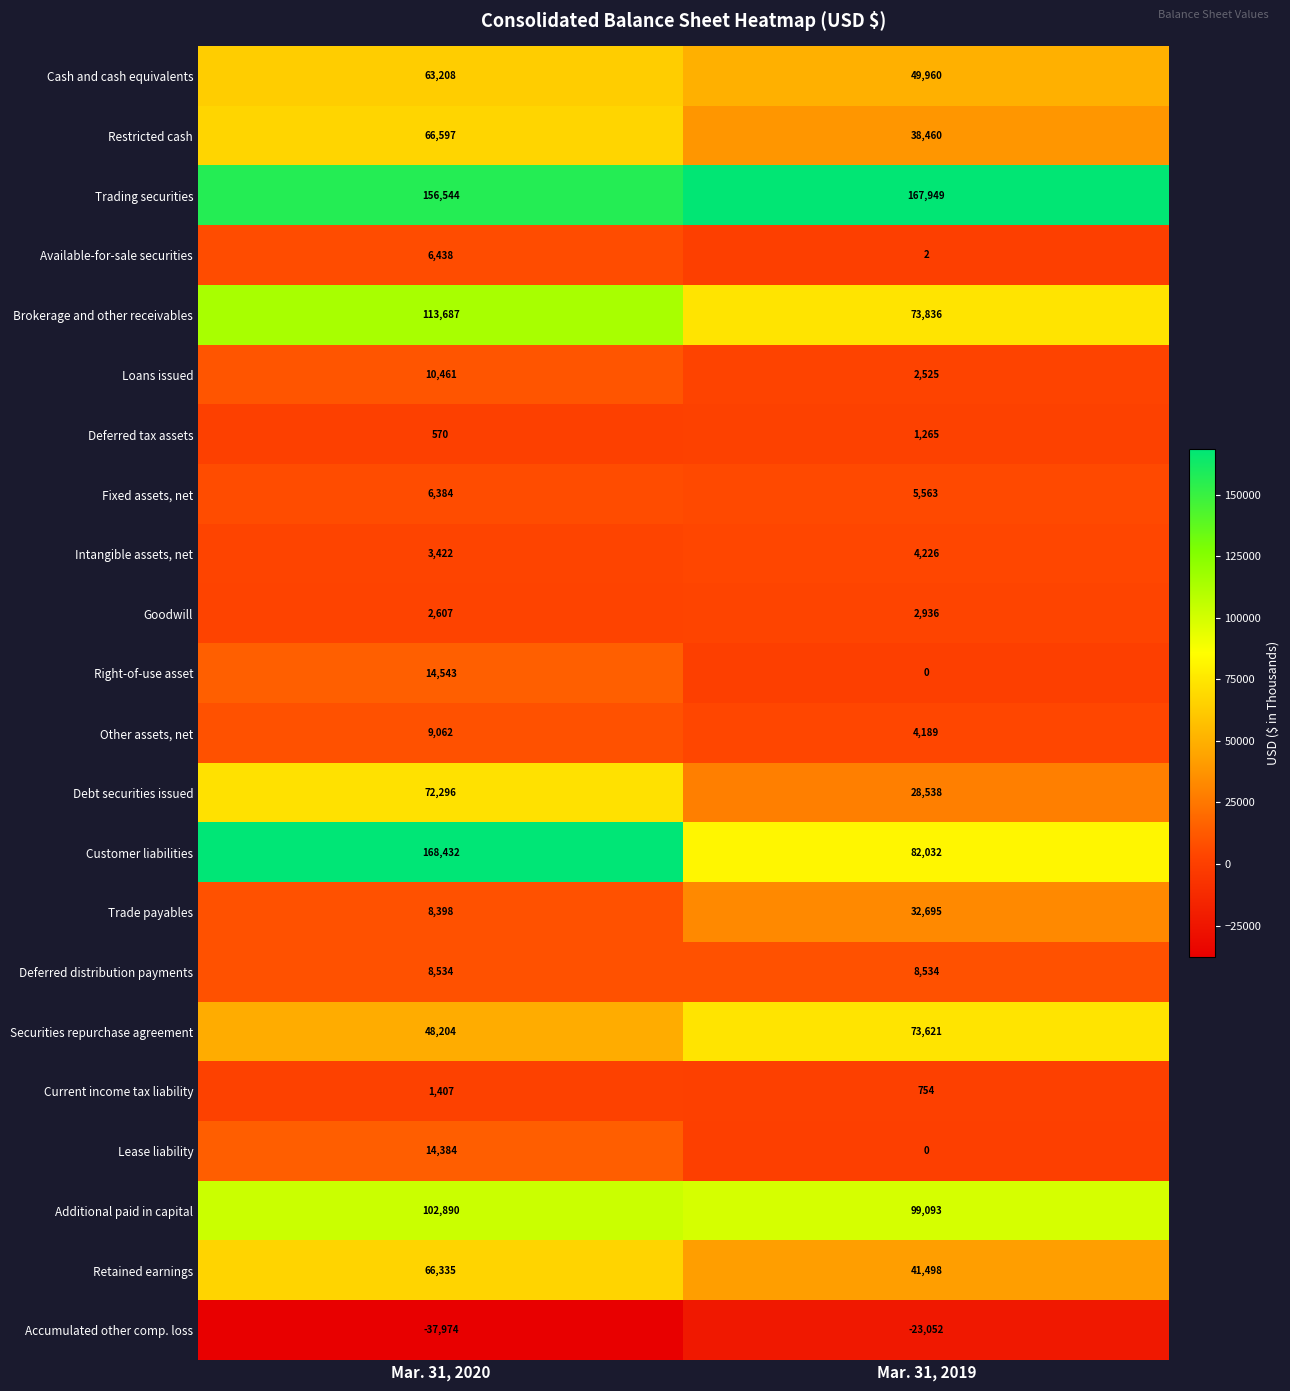

Rank the series by their maximum value, from lowest to highest.

Accumulated other comp. loss, Deferred tax assets, Current income tax liability, Goodwill, Intangible assets, net, Fixed assets, net, Available-for-sale securities, Deferred distribution payments, Other assets, net, Loans issued, Lease liability, Right-of-use asset, Trade payables, Cash and cash equivalents, Retained earnings, Restricted cash, Debt securities issued, Securities repurchase agreement, Additional paid in capital, Brokerage and other receivables, Trading securities, Customer liabilities